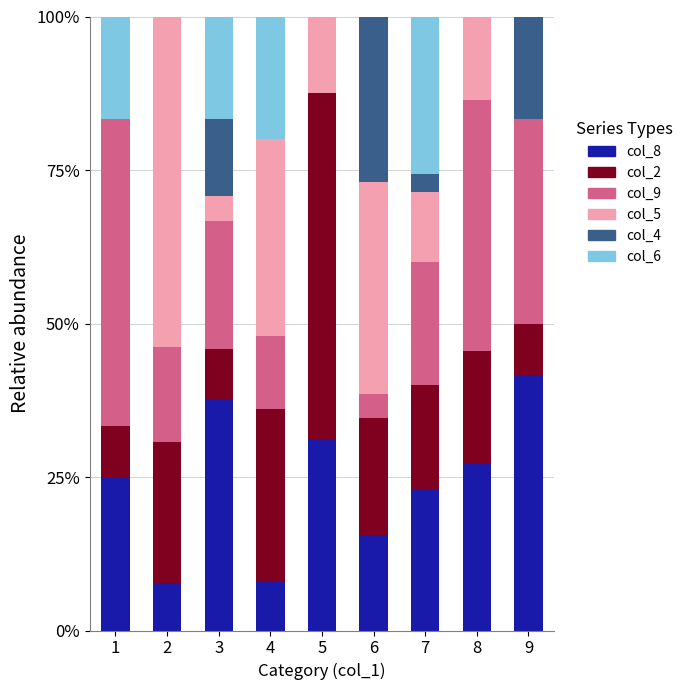

Are the bars horizontal?

No